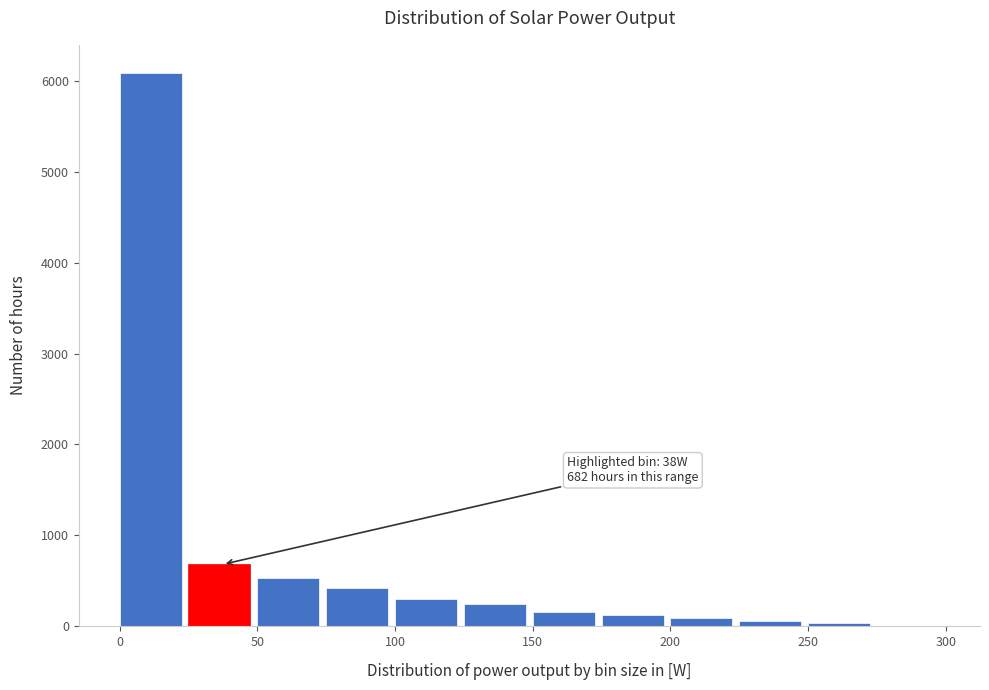

Over which range of the x-axis is the bar tallest?

0 to 25